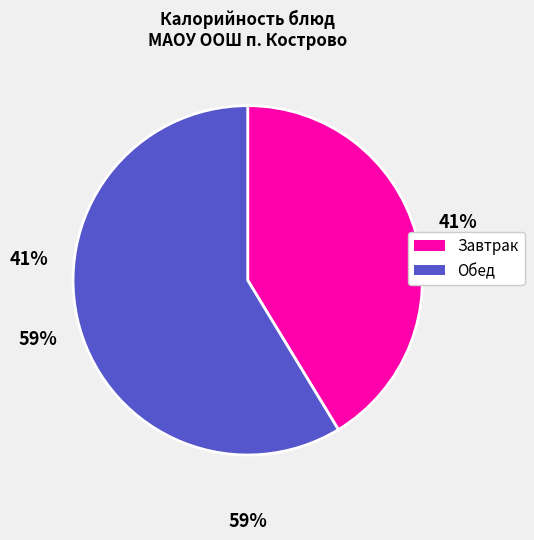

How many segments does this pie chart have?

2